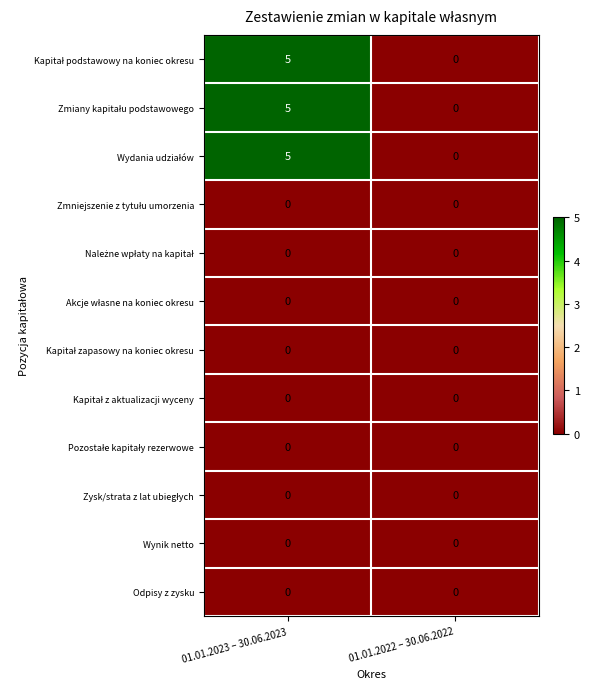

What is the spread (max minus min) of values at 01.01.2023 – 30.06.2023?

5